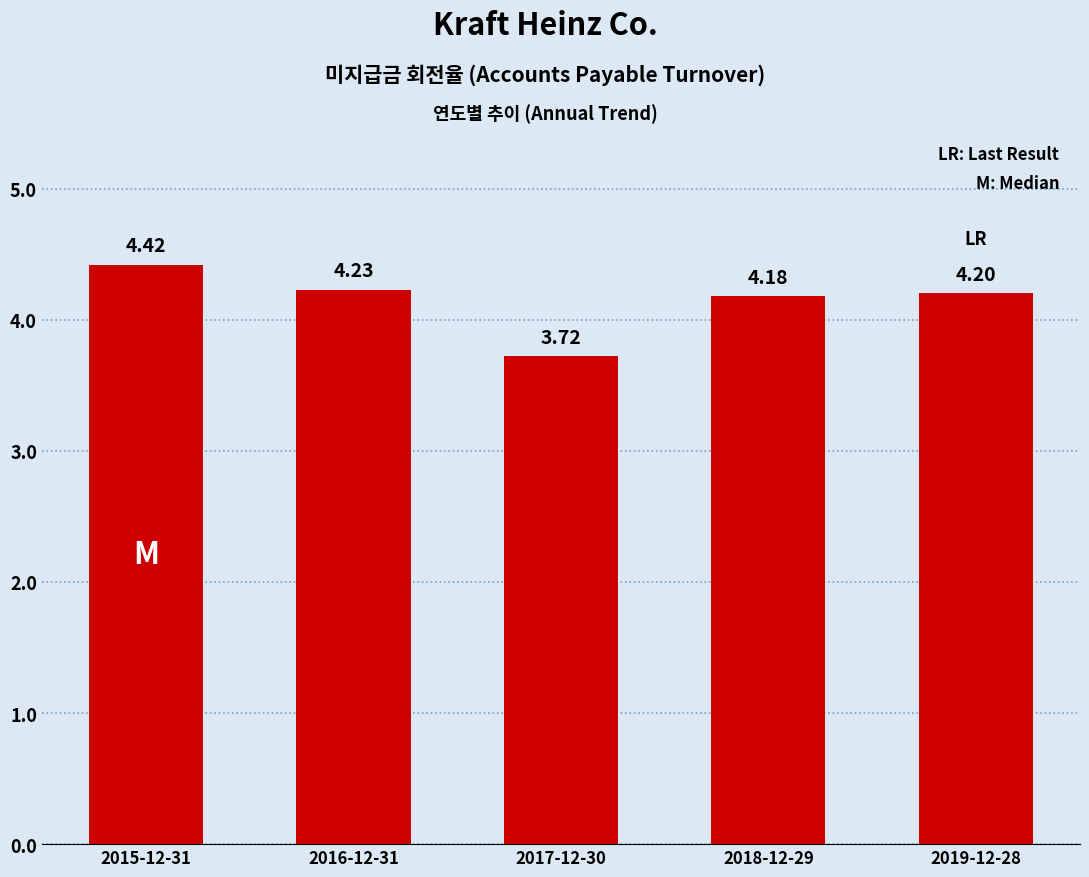

The chart shows a value of 7.1 at 2019-12-28. True or false?

False